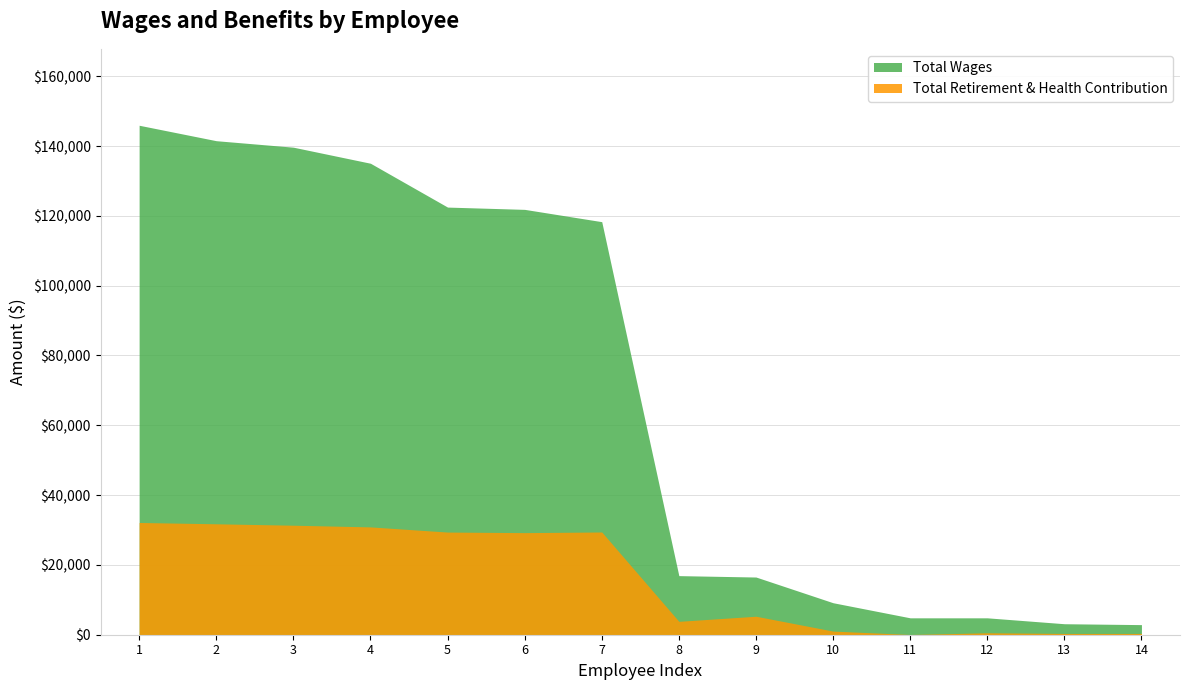

Which series has the largest total across all categories?

Total Wages